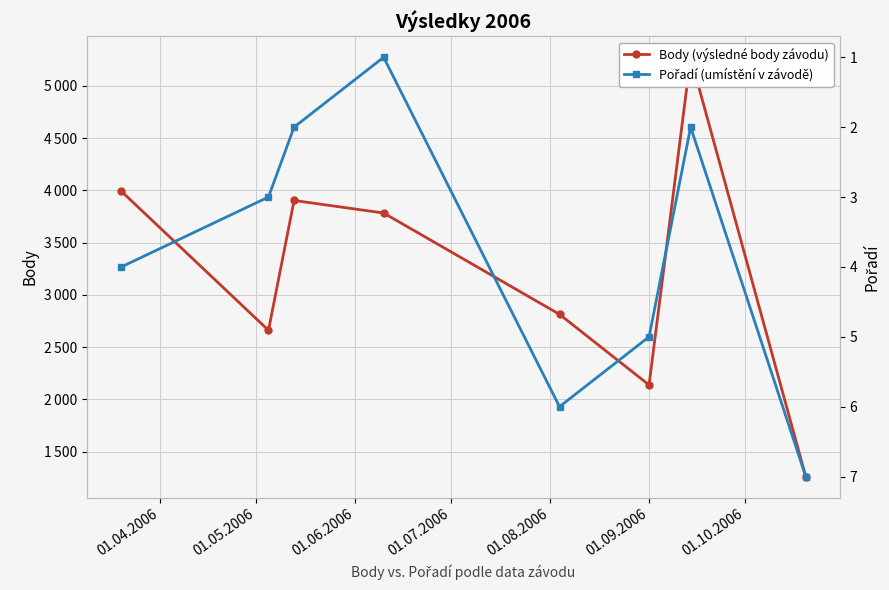

How many series are shown in this chart?

2